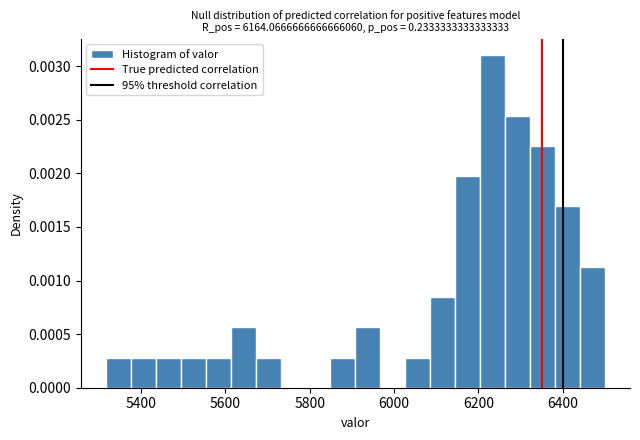

Read against the x-axis, roughly where is the centre of the tallest bar?

6240